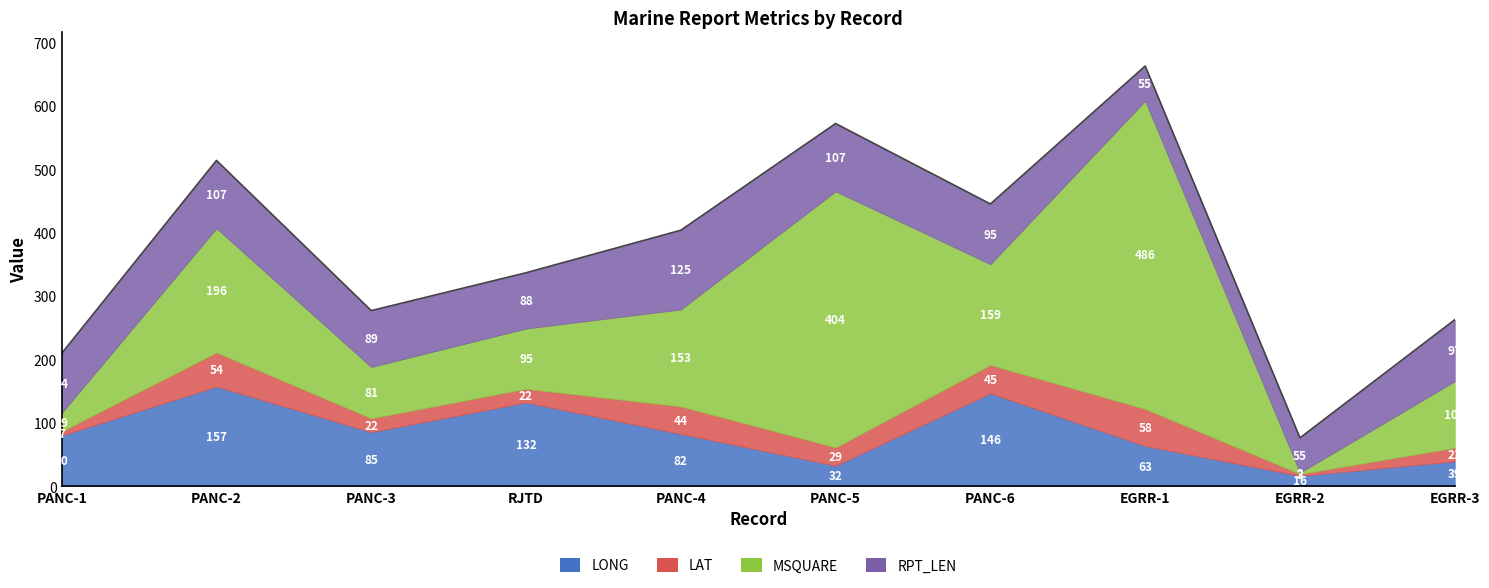

Does the chart have visible grid lines?

No